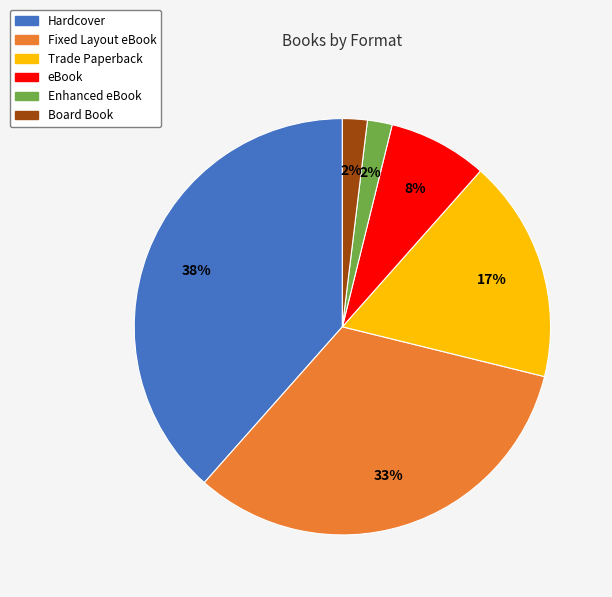

To the nearest percent, what percentage of the pie is Fixed Layout eBook?

33%